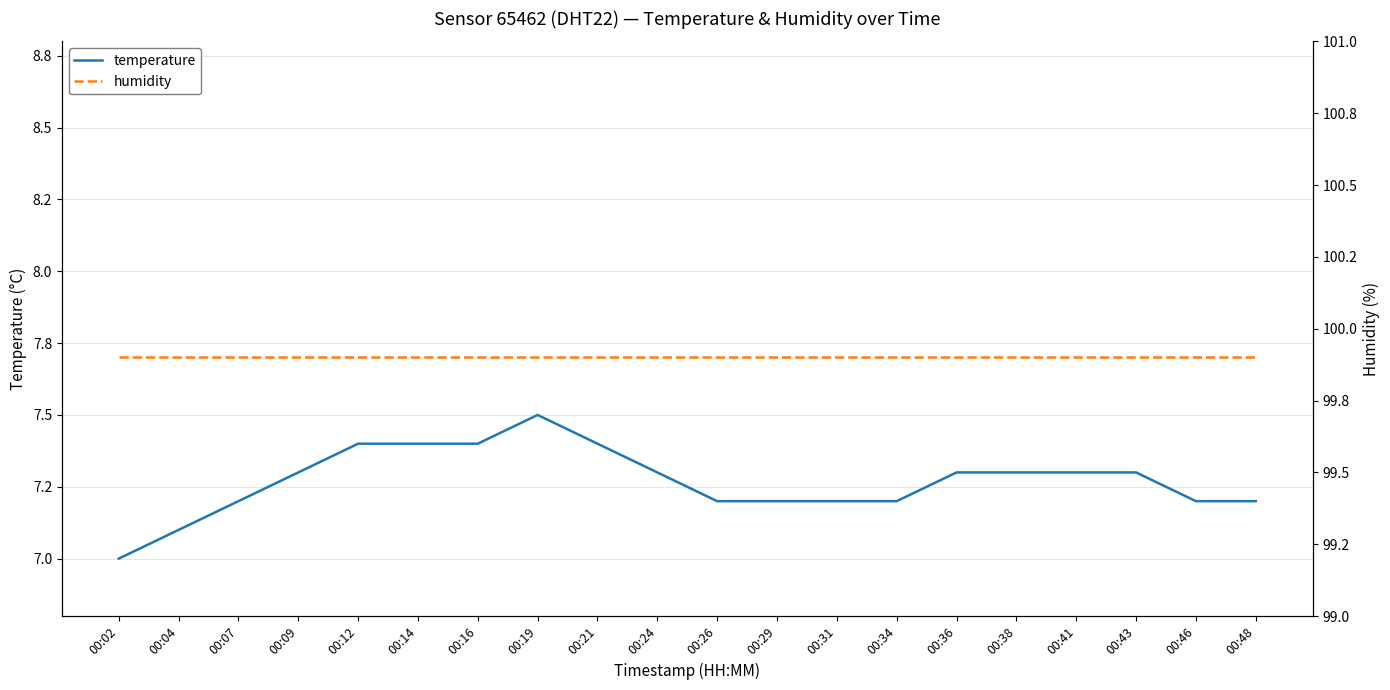

Reading left to right, list all the values displayed in this chart.

temperature: 7.0	7.1	7.2	7.3	7.4	7.4	7.4	7.5	7.4	7.3	7.2	7.2	7.2	7.2	7.3	7.3	7.3	7.3	7.2	7.2
humidity: 99.9	99.9	99.9	99.9	99.9	99.9	99.9	99.9	99.9	99.9	99.9	99.9	99.9	99.9	99.9	99.9	99.9	99.9	99.9	99.9